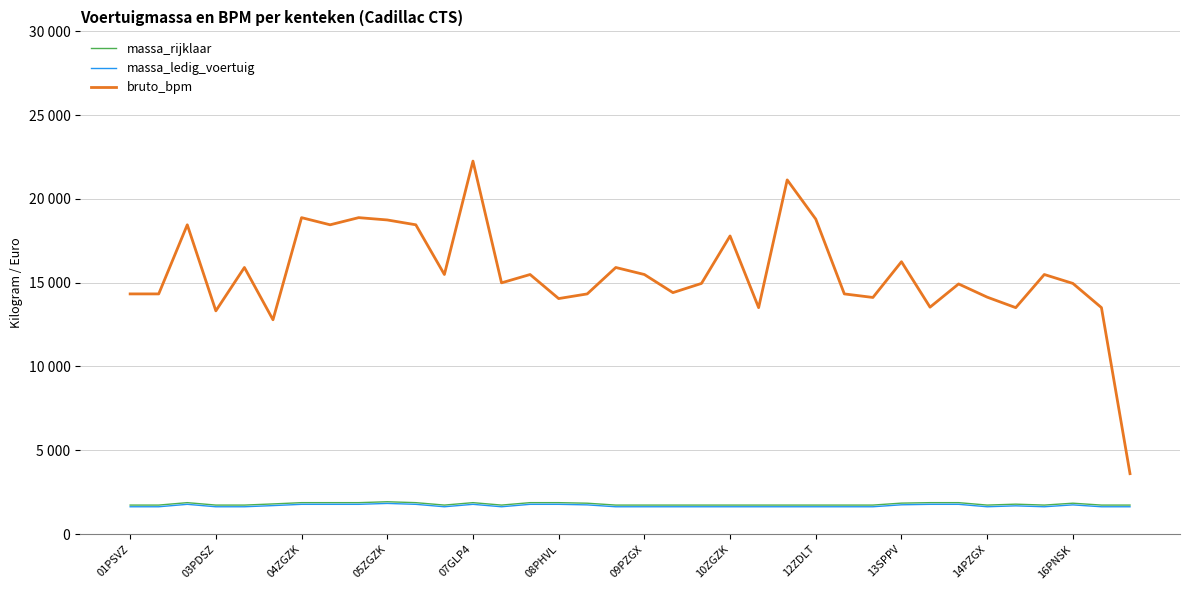

What is the sum of all massa_ledig_voertuig values?

60722